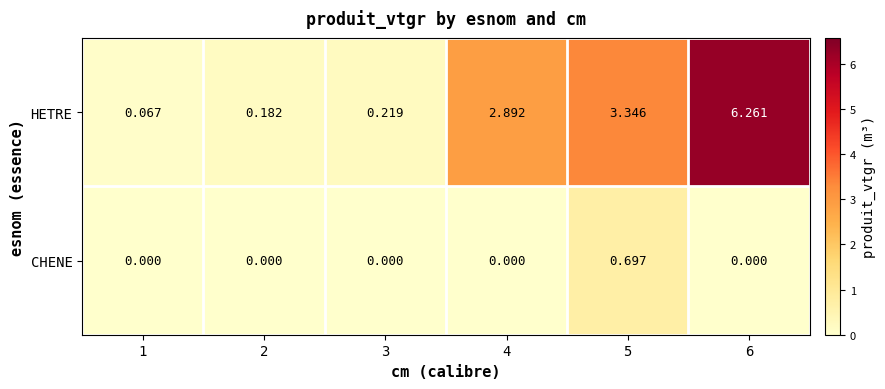

Which series has the largest range (max minus min)?

HETRE